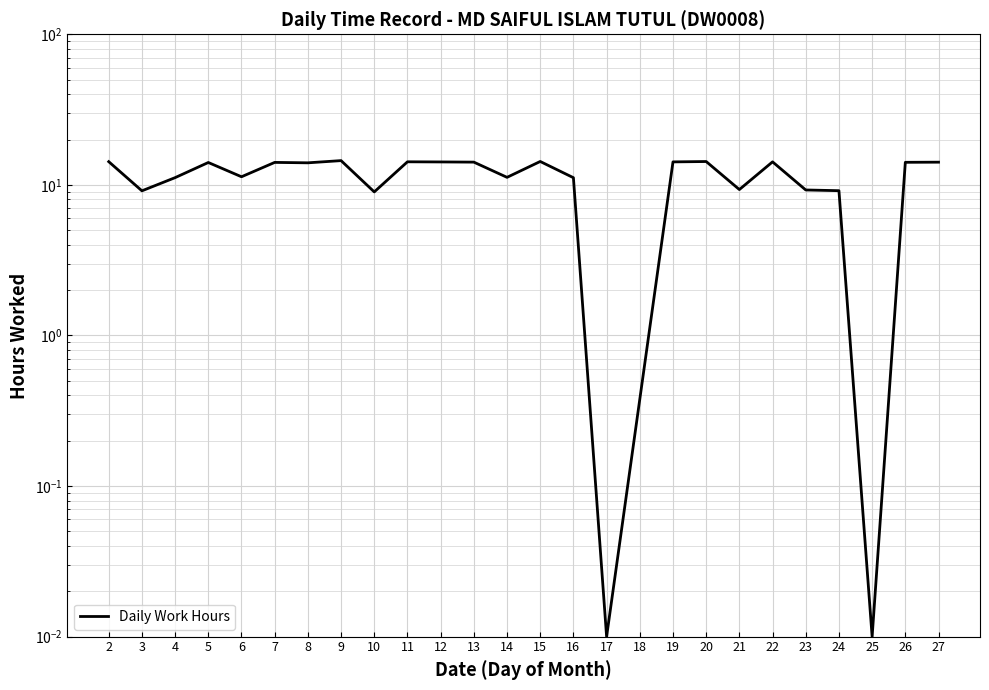

True or false: the data shows 25.5 at 9.

False